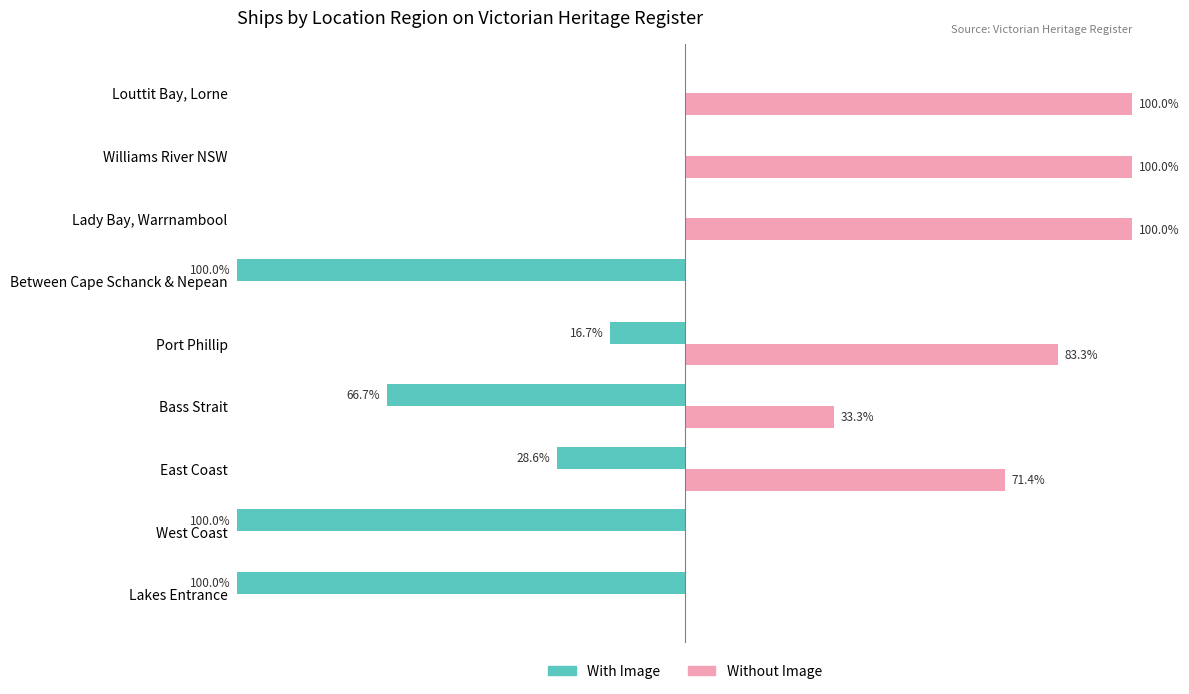

Is the value of Without Image at Williams River NSW greater than the value of With Image at Louttit Bay, Lorne?

Yes